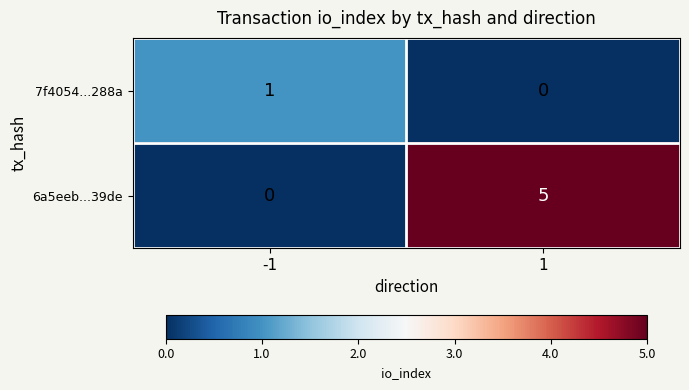

Is it true that 7f4054...288a equals -1 at 1?

False